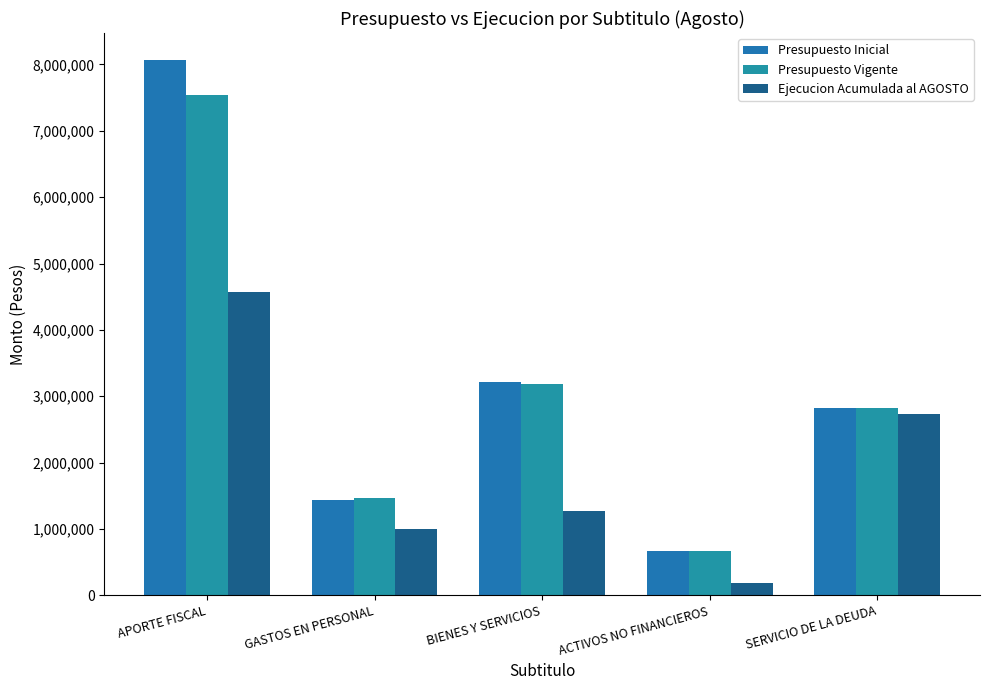

What is the difference between the second highest and second lowest values in the Presupuesto Inicial series?

1785770